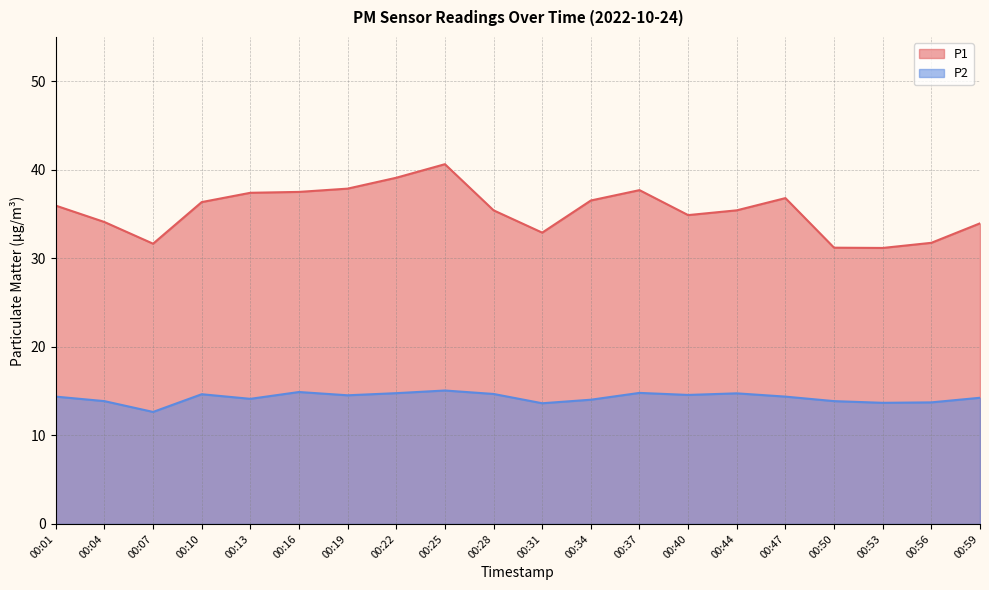

Which series changed the most between 00:28 and 00:44?

P2